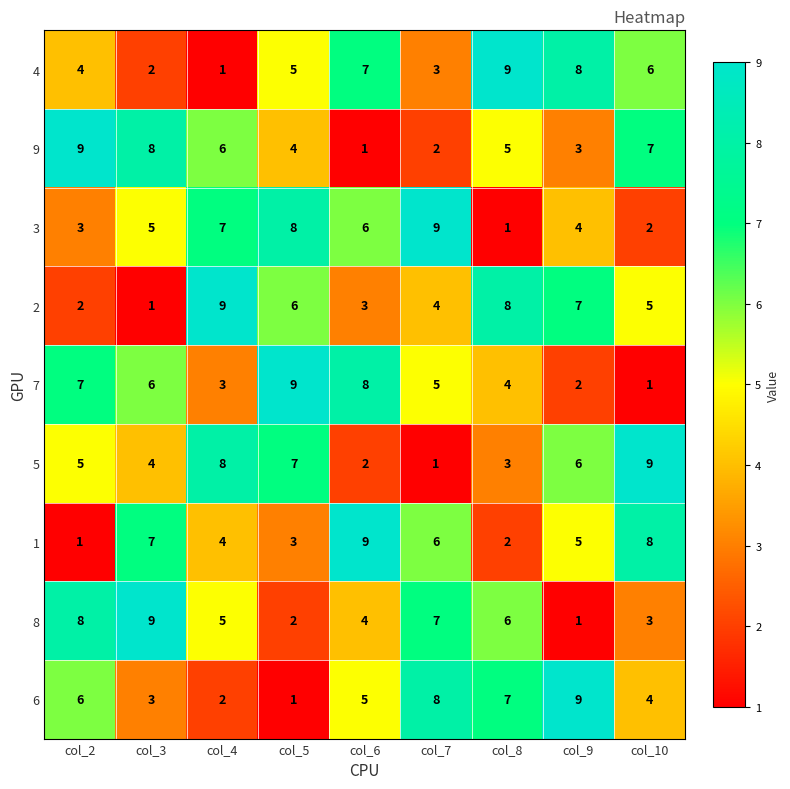

Count the 2 values in the range 3 to 7.

5